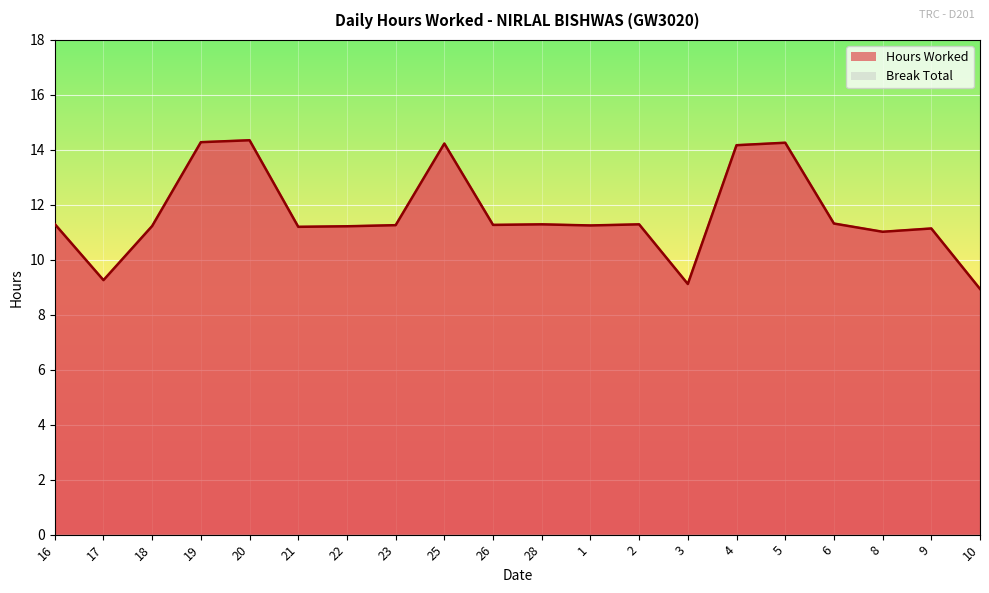

What is the difference between the maximum and minimum values?

5.4